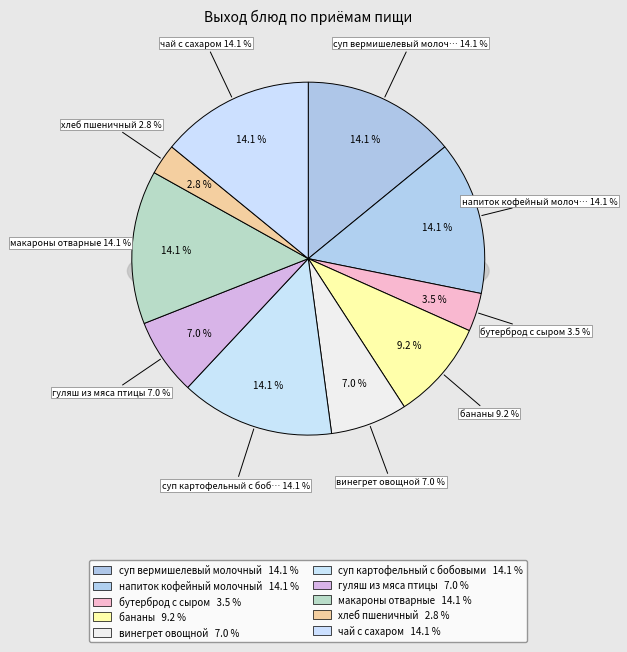

What percentage is the гуляш из мяса птицы slice, to the nearest percent?

7%